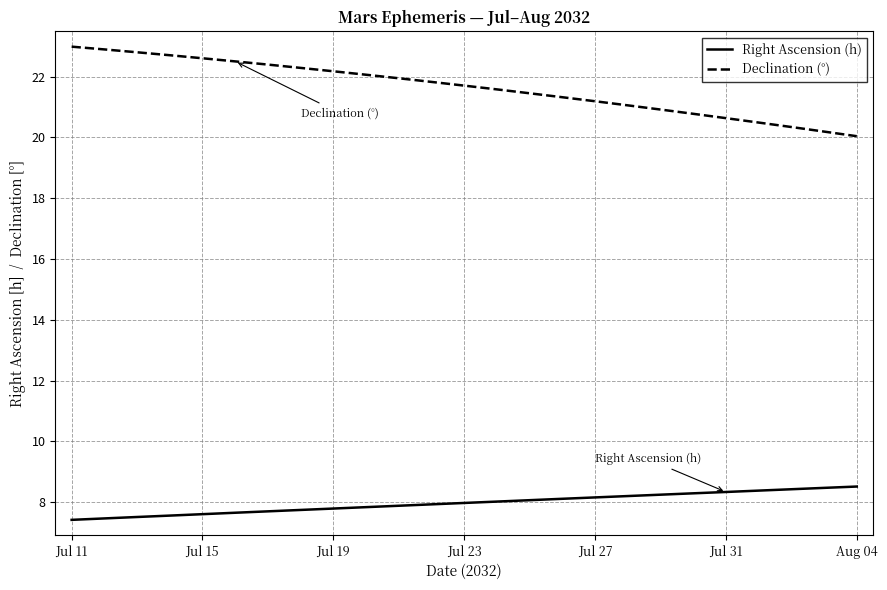

Which series has the largest total across all categories?

Declination (°)